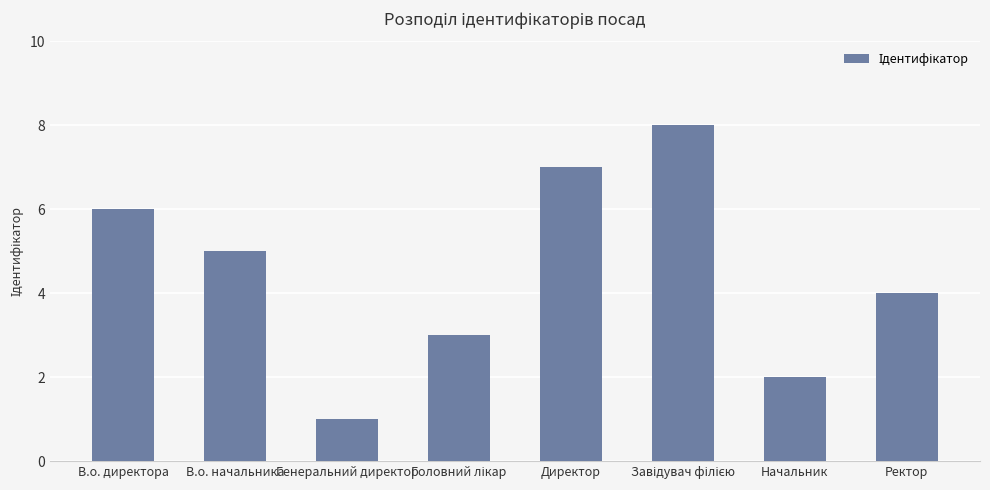

Count the values in the range 3 to 7.

5